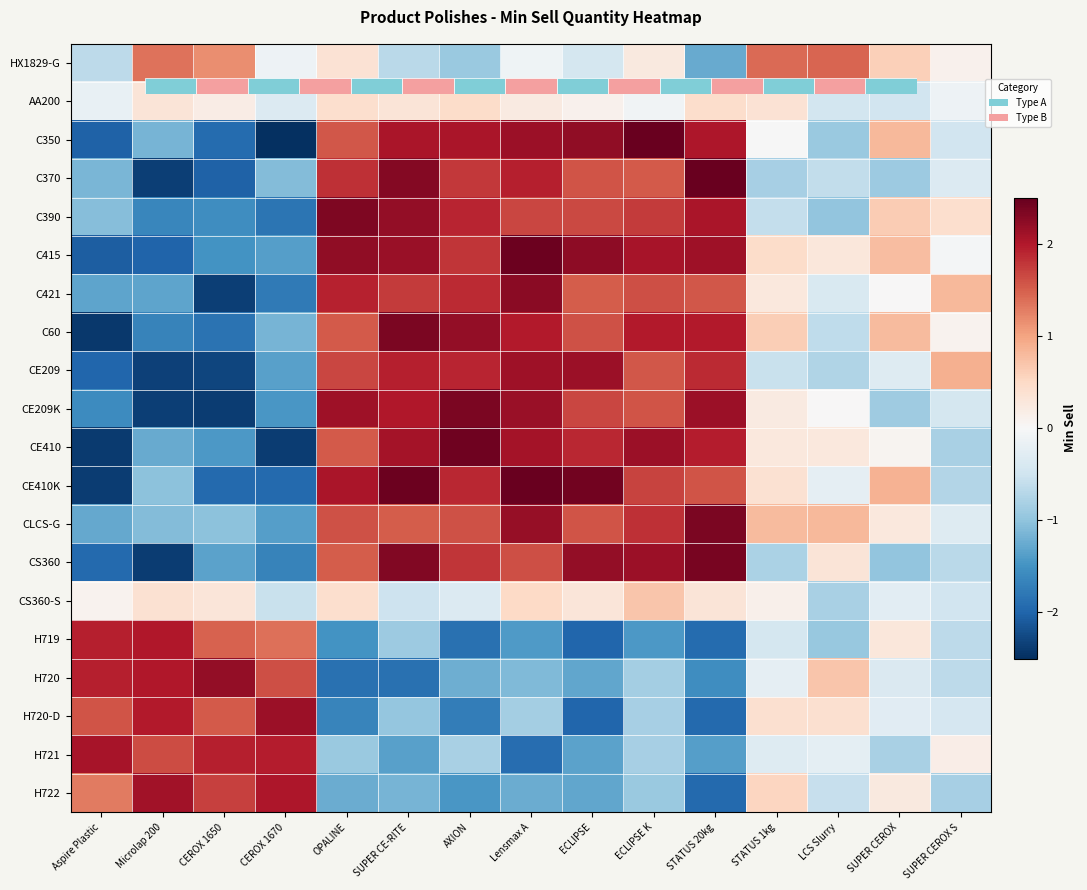

Which label corresponds to the smallest value in the chart?

CEROX 1670